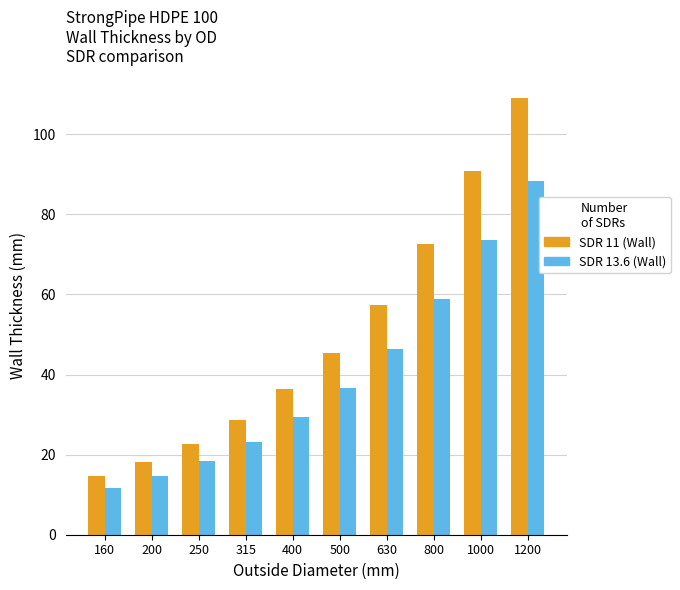

Is it true that SDR 11 (Wall) equals 23.2 at 400?

False